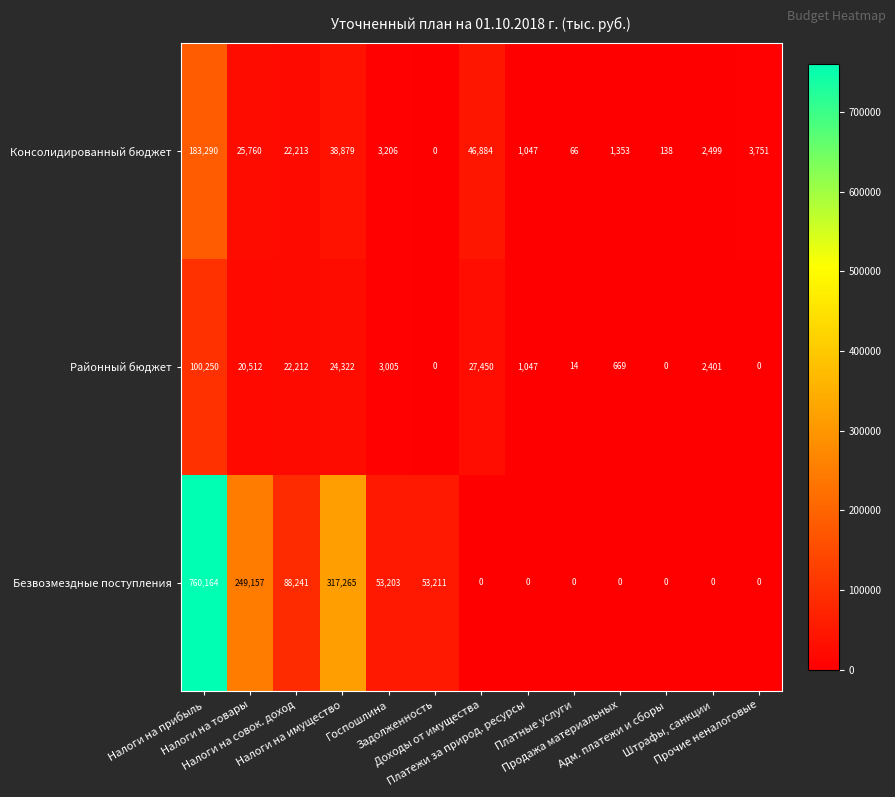

Between Налоги на совок. доход and Платежи за природ. ресурсы, which series saw the biggest shift?

Безвозмездные поступления